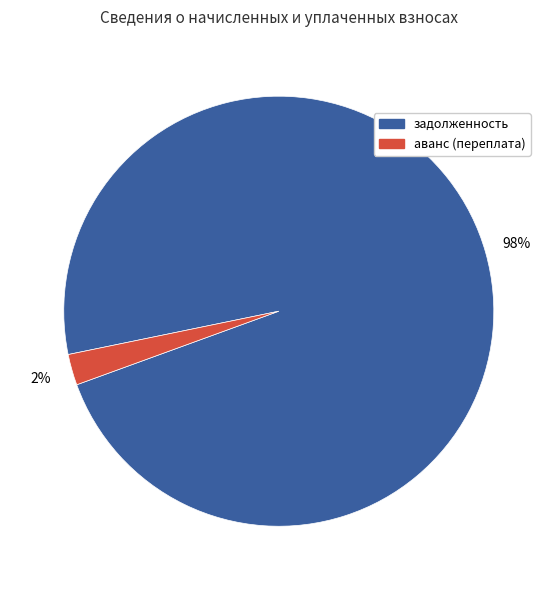

Do аванс (переплата) and задолженность together represent more than half of the pie?

Yes